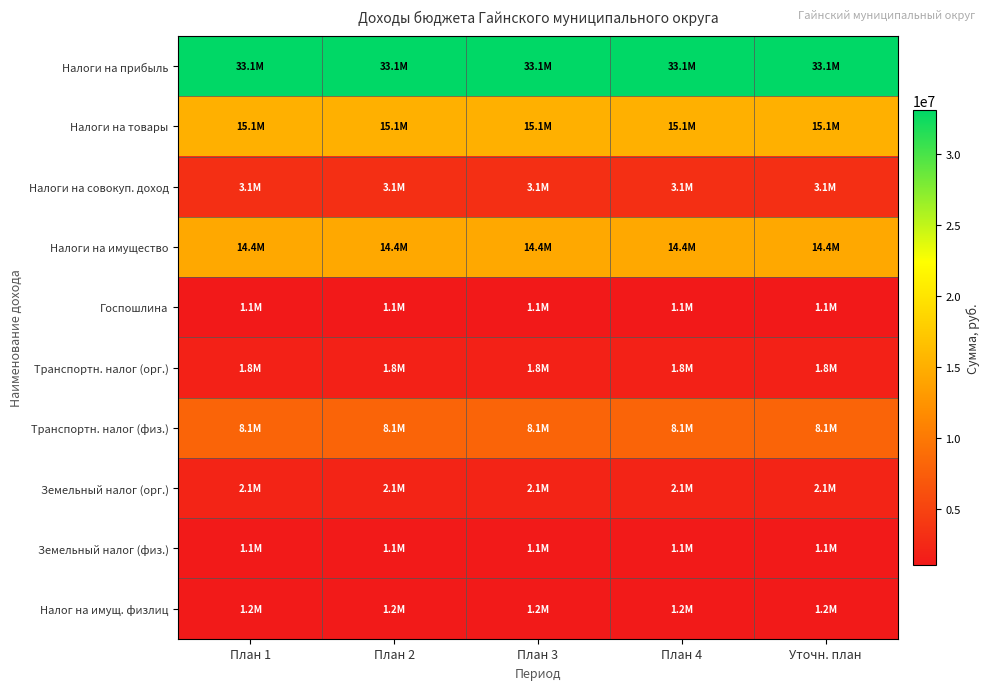

Which series has the widest spread of values?

Налоги на прибыль